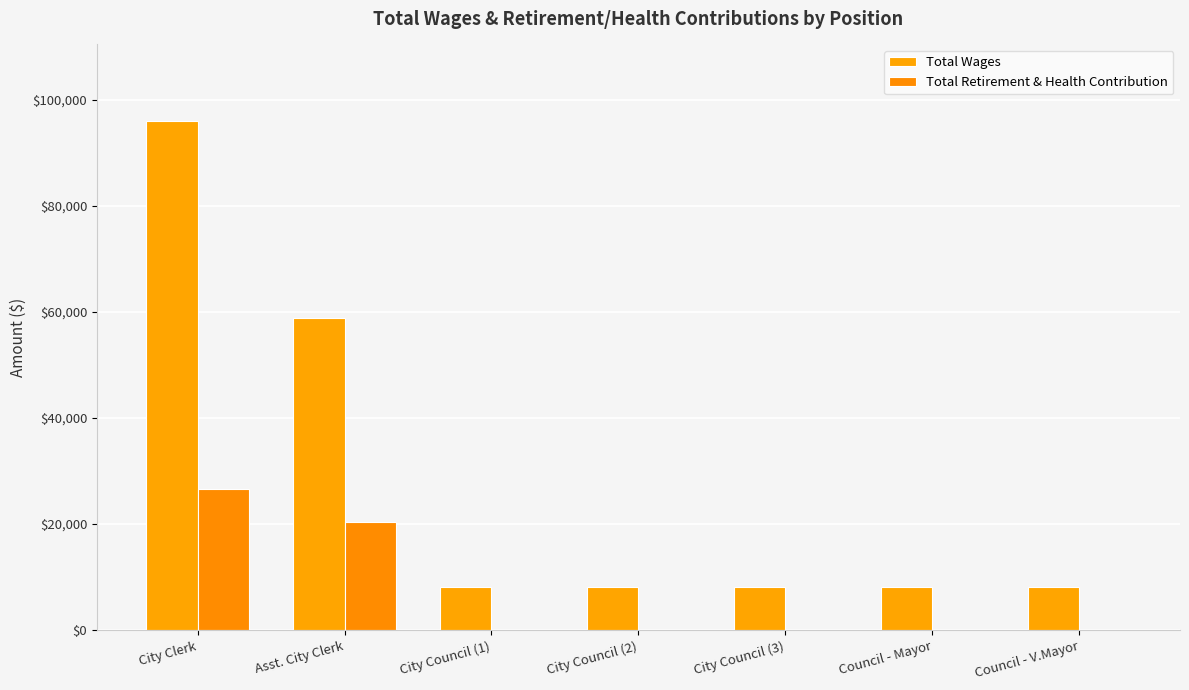

How many groups of bars are there?

7